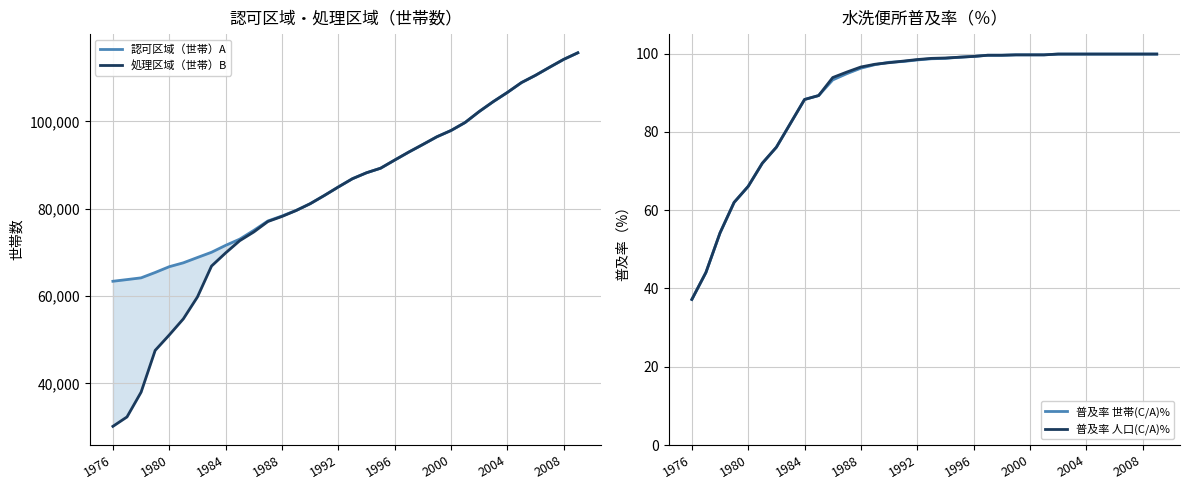

At how many categories does at least one series exceed 105416?

6